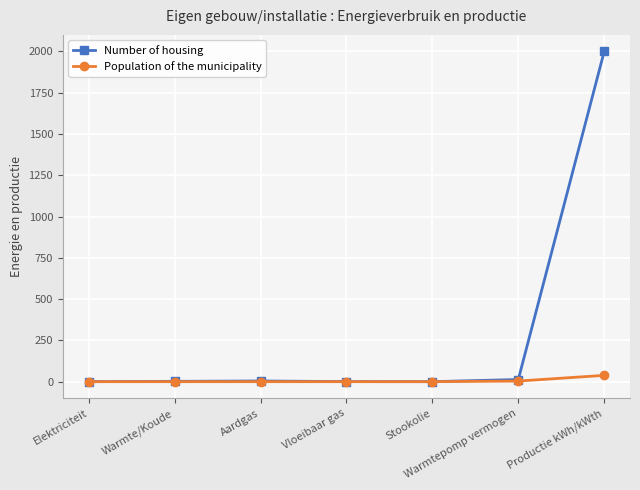

Is it true that Number of housing equals 2646.4 at Productie kWh/kWth?

False